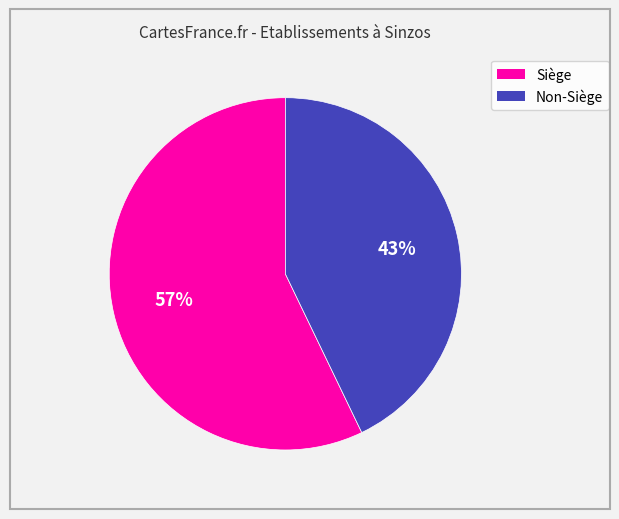

Does any single category account for the majority?

Yes